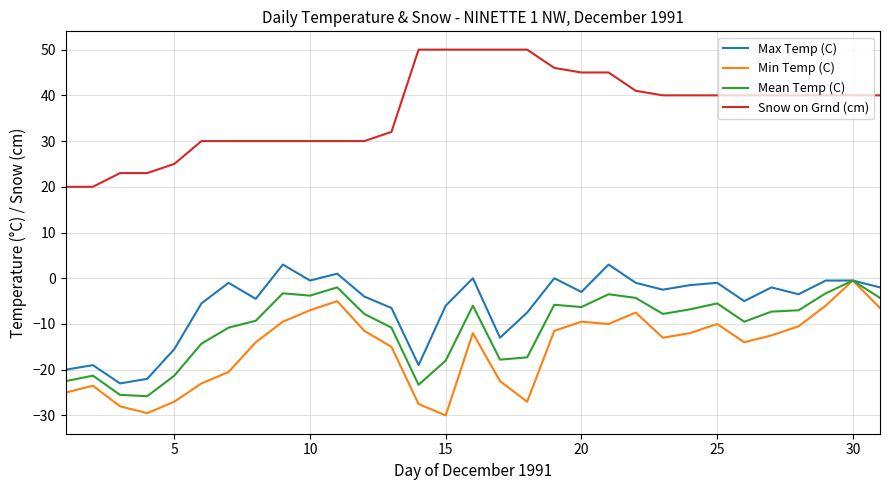

At how many categories does at least one series exceed 6?

31